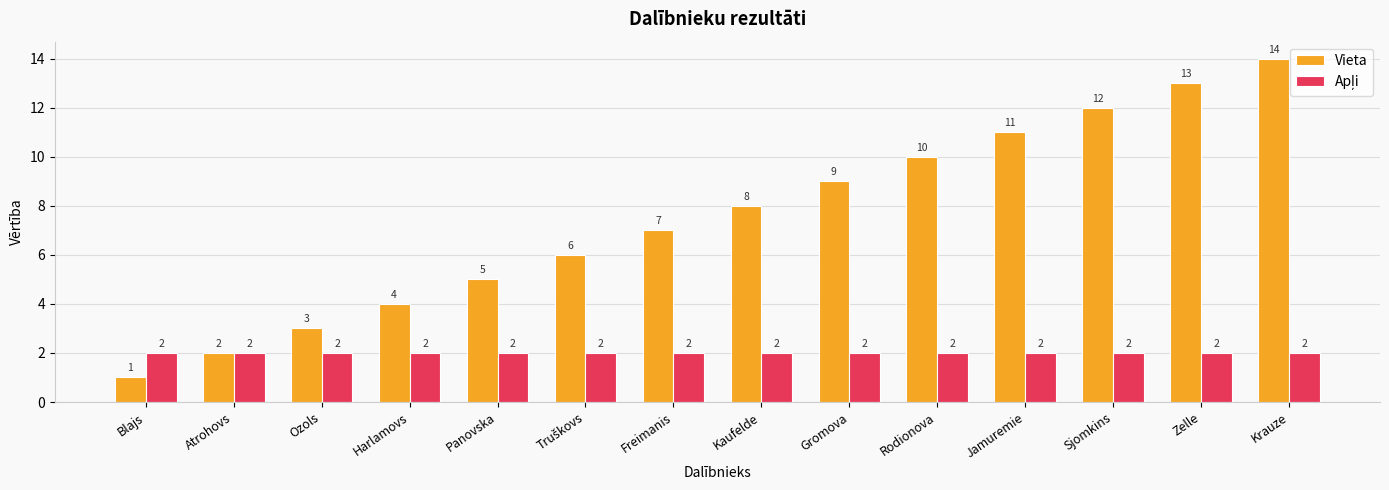

Which series has the largest total across all categories?

Vieta